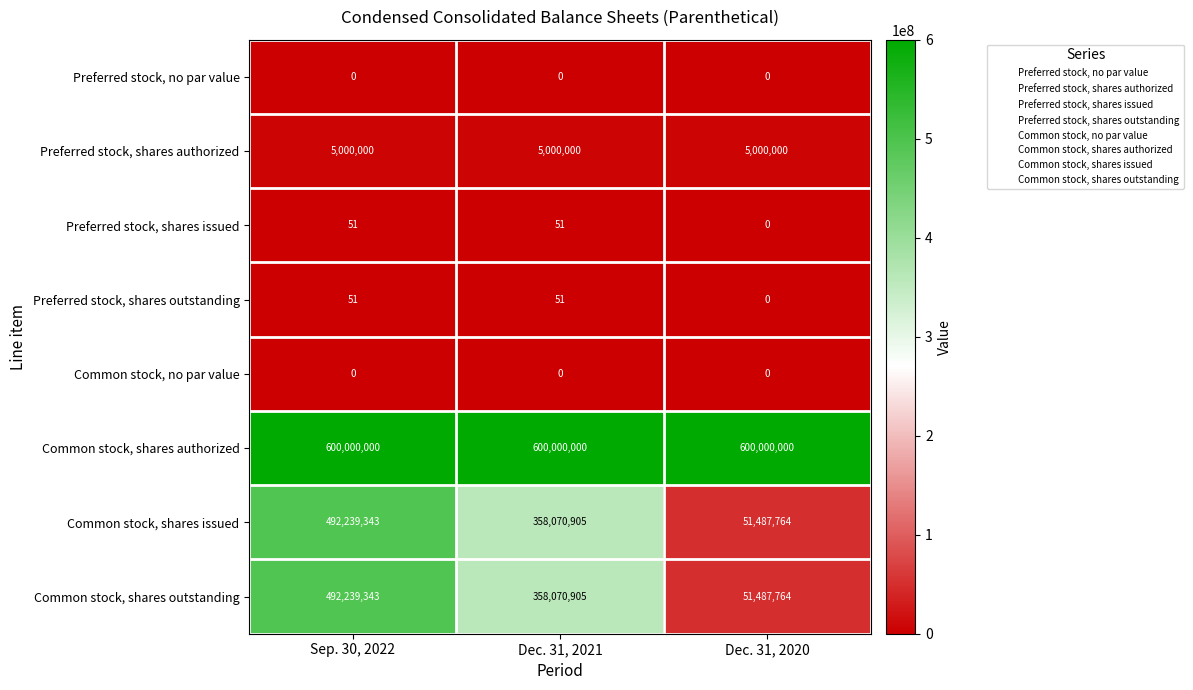

What is the spread (max minus min) of values at Dec. 31, 2021?

600000000